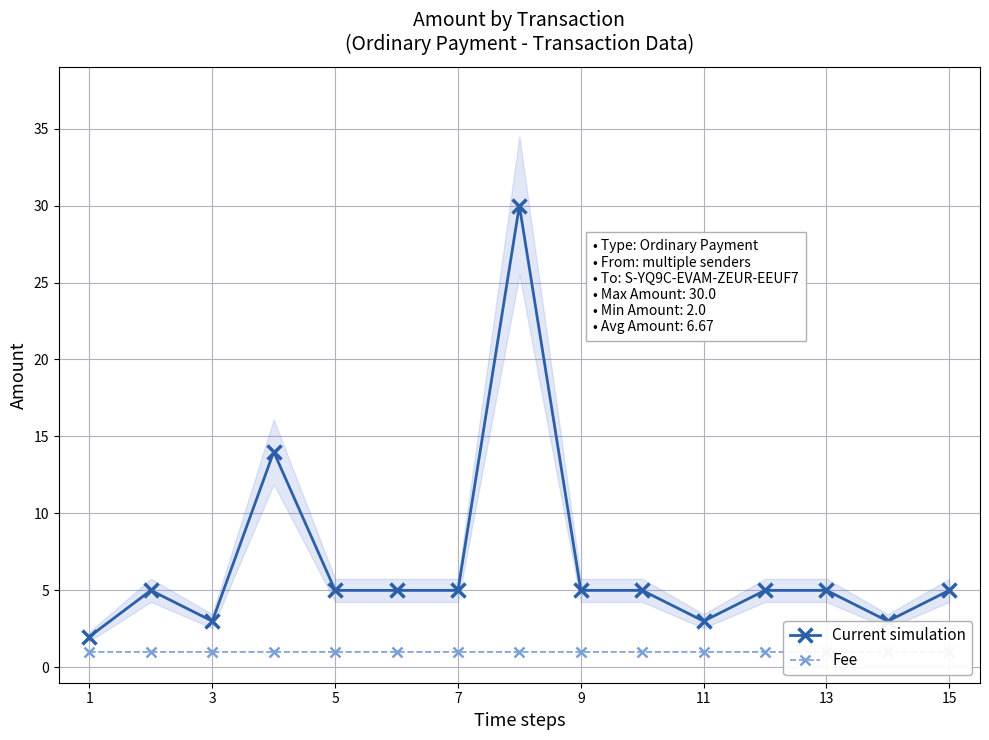

True or false: Current simulation has a value of 5 at 13.

True